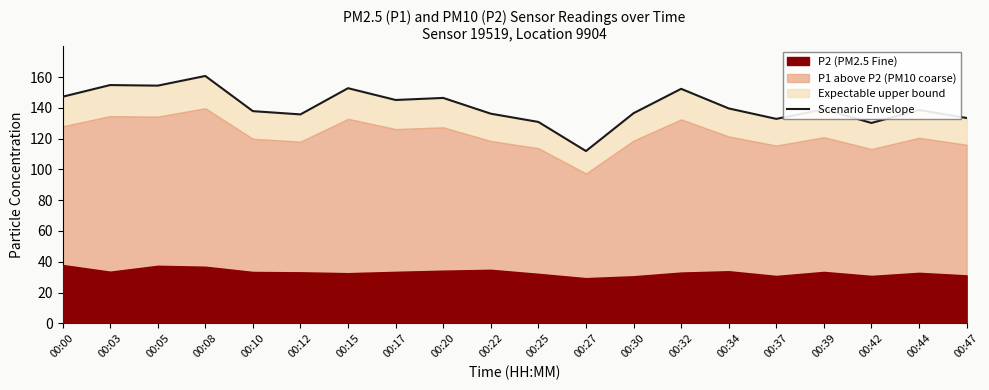

Approximately how many times larger is the value at 00:03 compared to 00:20?

1.1